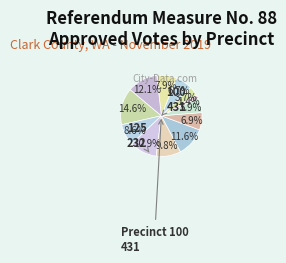

To the nearest percent, what is the difference between the largest and smallest slice percentages?

13%